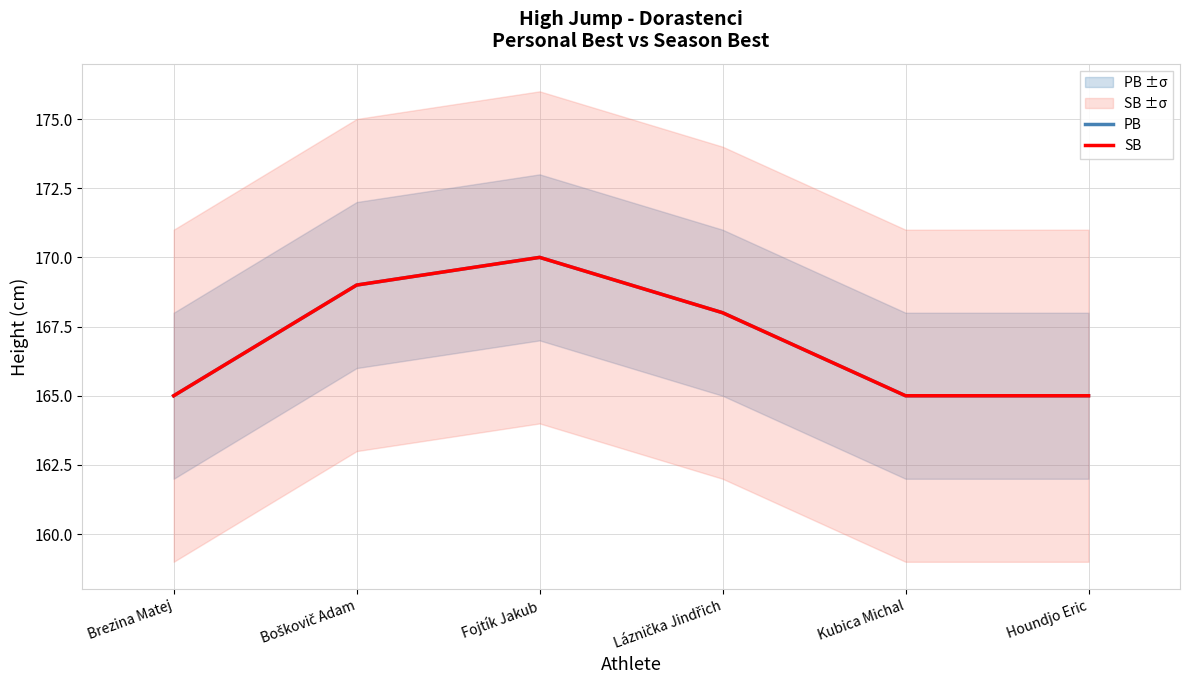

Rank the series at Brezina Matej from lowest to highest value.

PB, SB